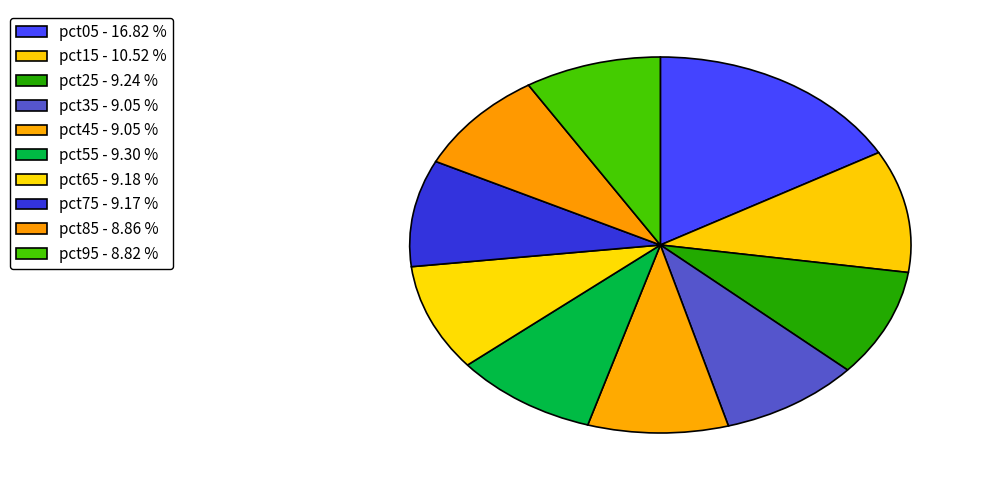

Between pct85 and pct55, which is larger?

pct55